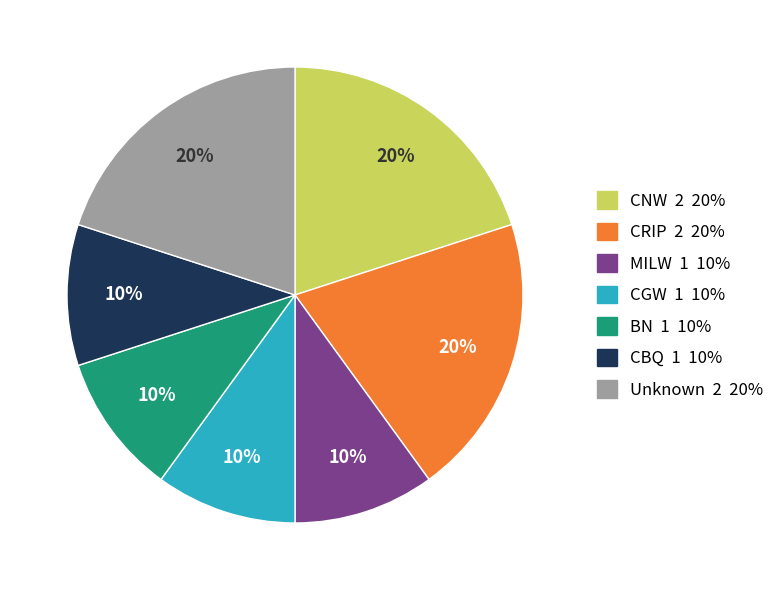

To the nearest percent, what percentage of the pie is CRIP?

20%